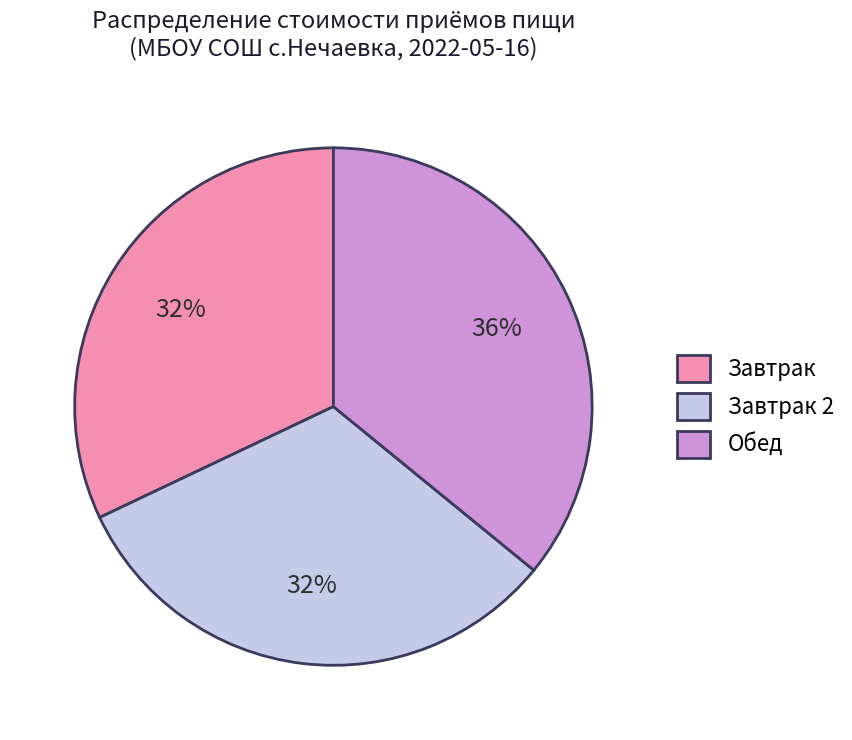

True or false: Завтрак accounts for 39% of the total.

False